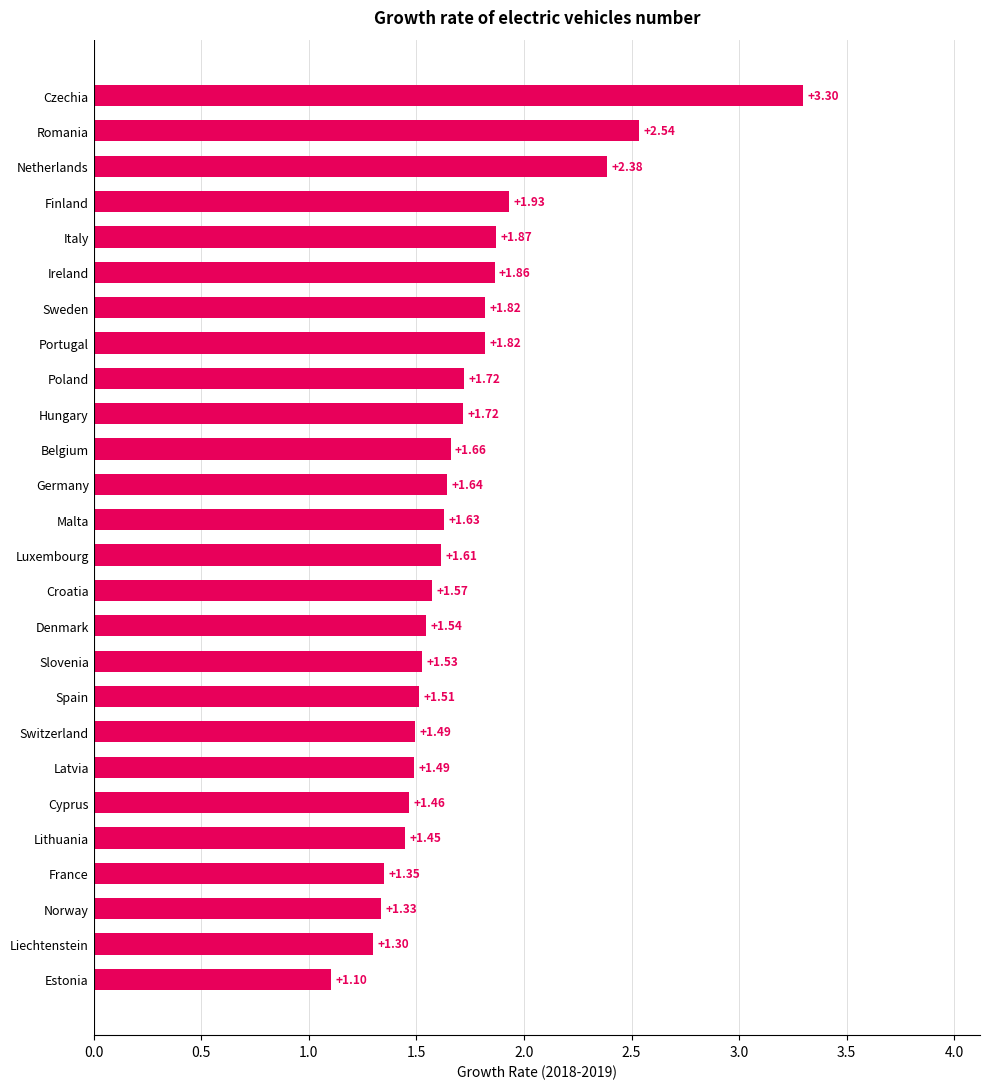

Which label corresponds to the largest value in the chart?

Czechia